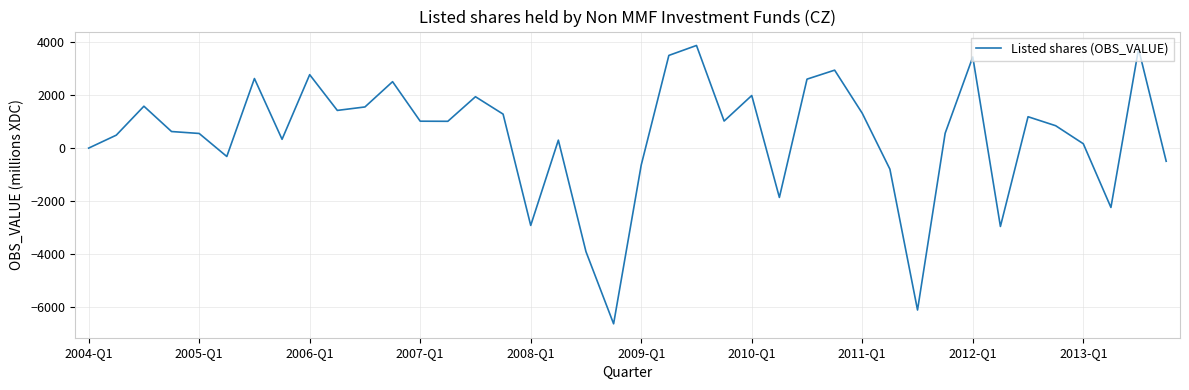

What is the difference between the maximum and minimum values?

10530